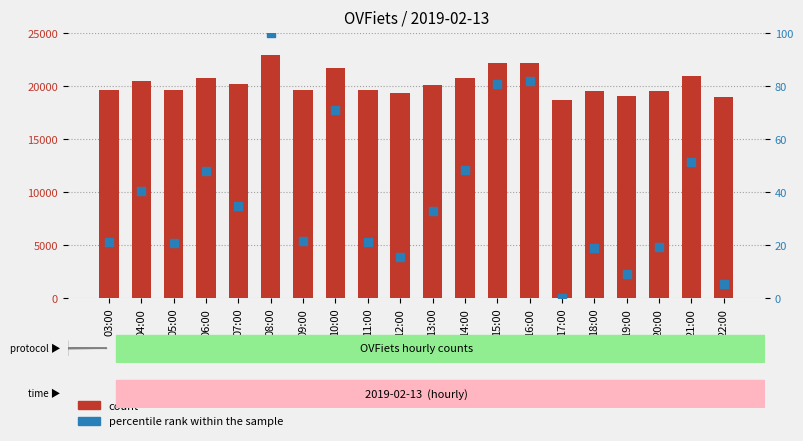

Which series contains the highest Y value?

count